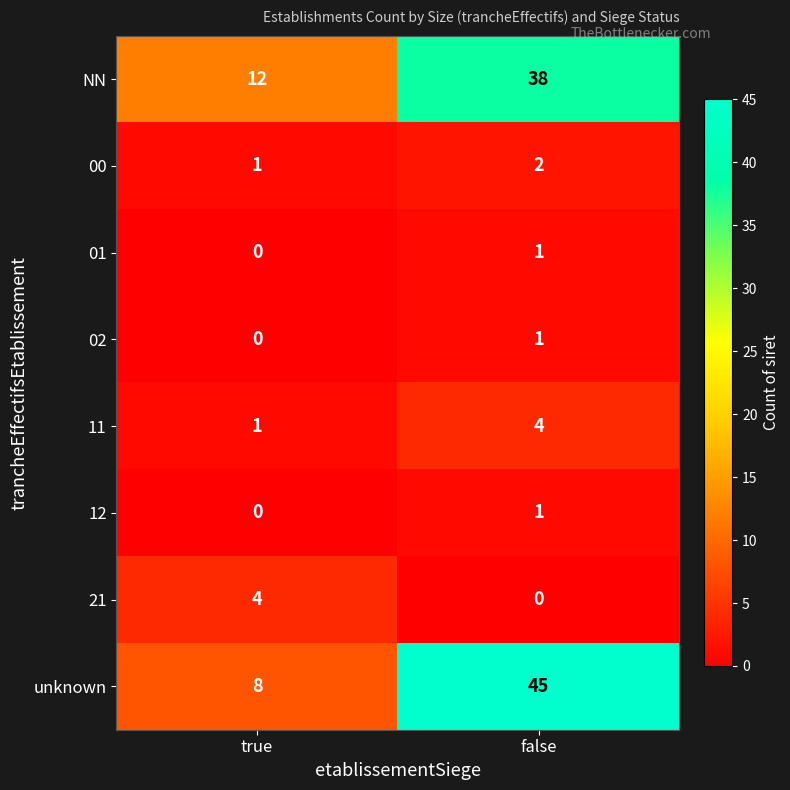

The value of 02 at false is 1. True or false?

True